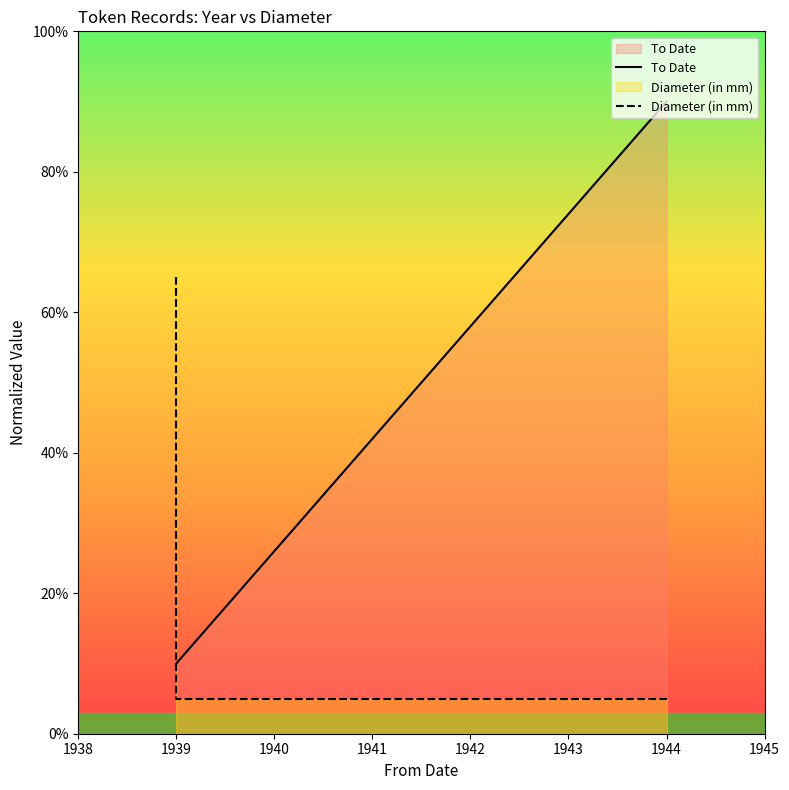

What is the sum of the Diameter (in mm) values at 1942 and 1941?

10.0